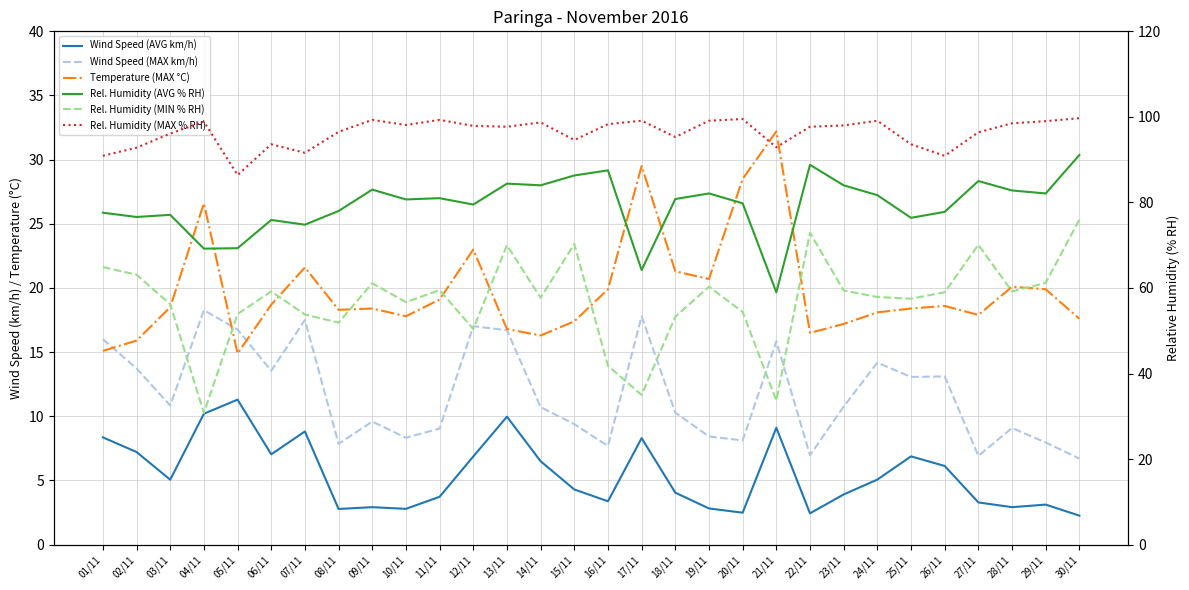

Where is Rel. Humidity (MIN % RH) nearest to the value 53?

18/11